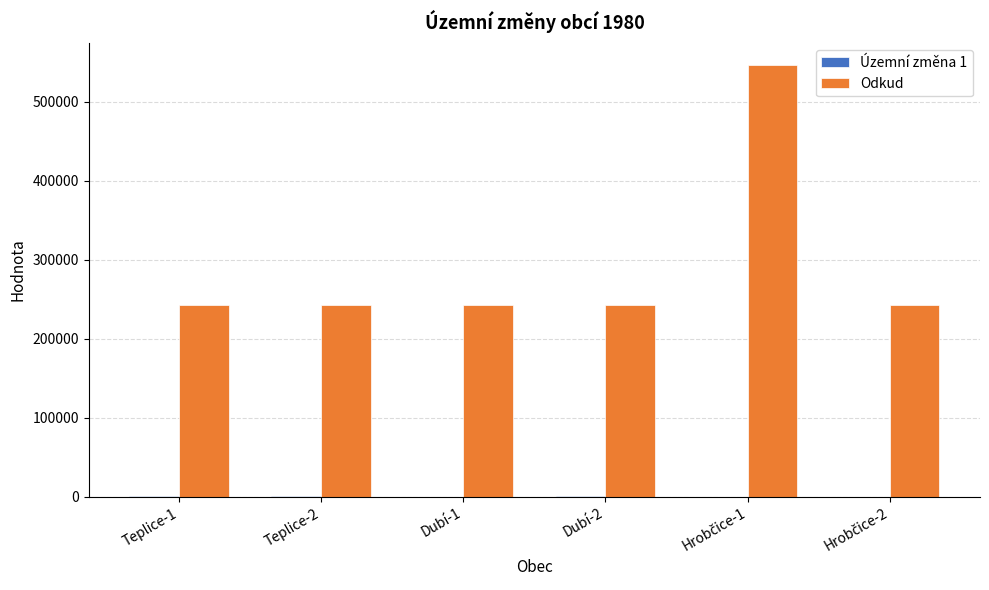

What is the maximum value shown in the chart?

546909